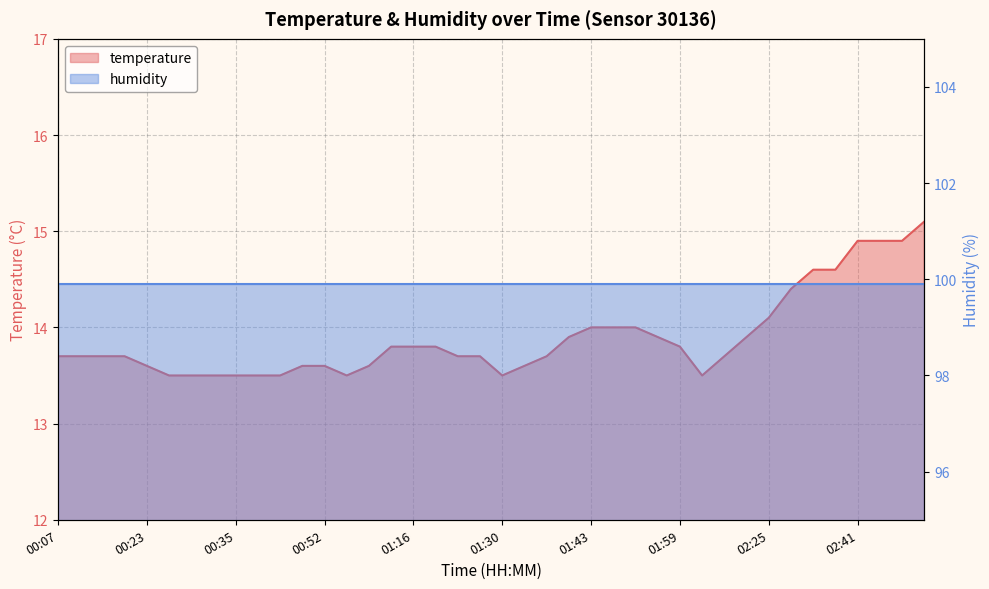

Reading left to right, list all the values displayed in this chart.

00:07=13.7	00:10=13.7	00:13=13.7	00:15=13.7	00:23=13.6	00:26=13.5	00:29=13.5	00:32=13.5	00:35=13.5	00:37=13.5	00:40=13.5	00:49=13.6	00:52=13.6	01:00=13.5	01:05=13.6	01:13=13.8	01:16=13.8	01:19=13.8	01:21=13.7	01:24=13.7	01:30=13.5	01:35=13.6	01:38=13.7	01:41=13.9	01:43=14.0	01:51=14.0	01:54=14.0	01:57=13.9	01:59=13.8	02:16=13.5	02:19=13.7	02:22=13.9	02:25=14.1	02:30=14.4	02:33=14.6	02:35=14.6	02:41=14.9	02:55=14.9	02:58=14.9	03:04=15.1